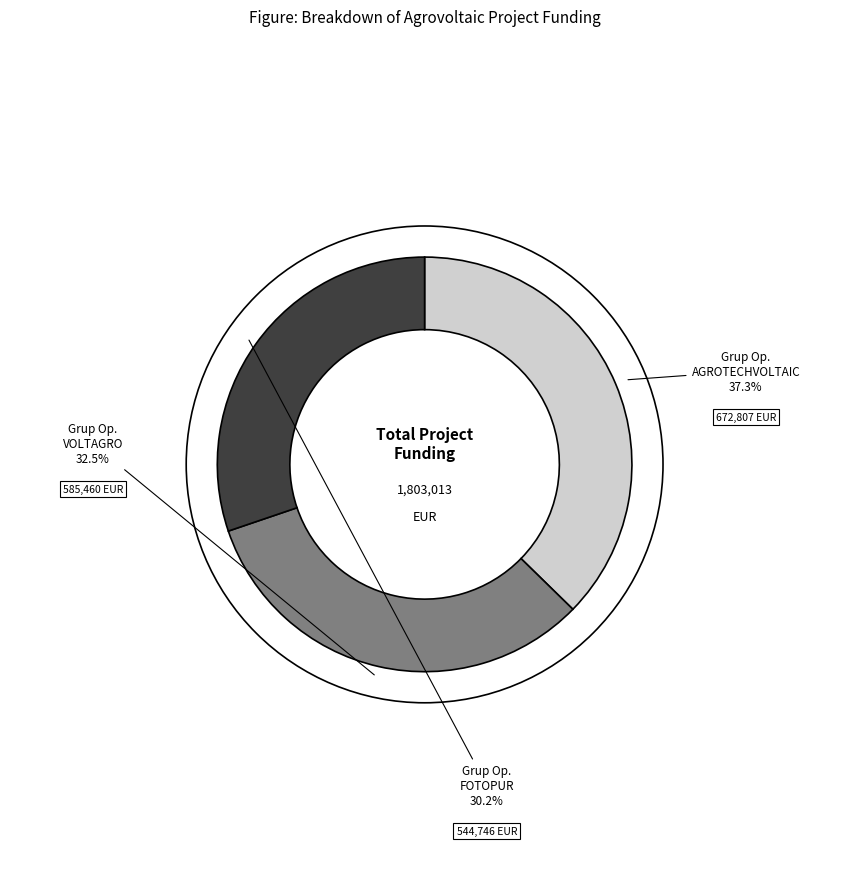

Is there any slice that represents more than half of the pie?

No